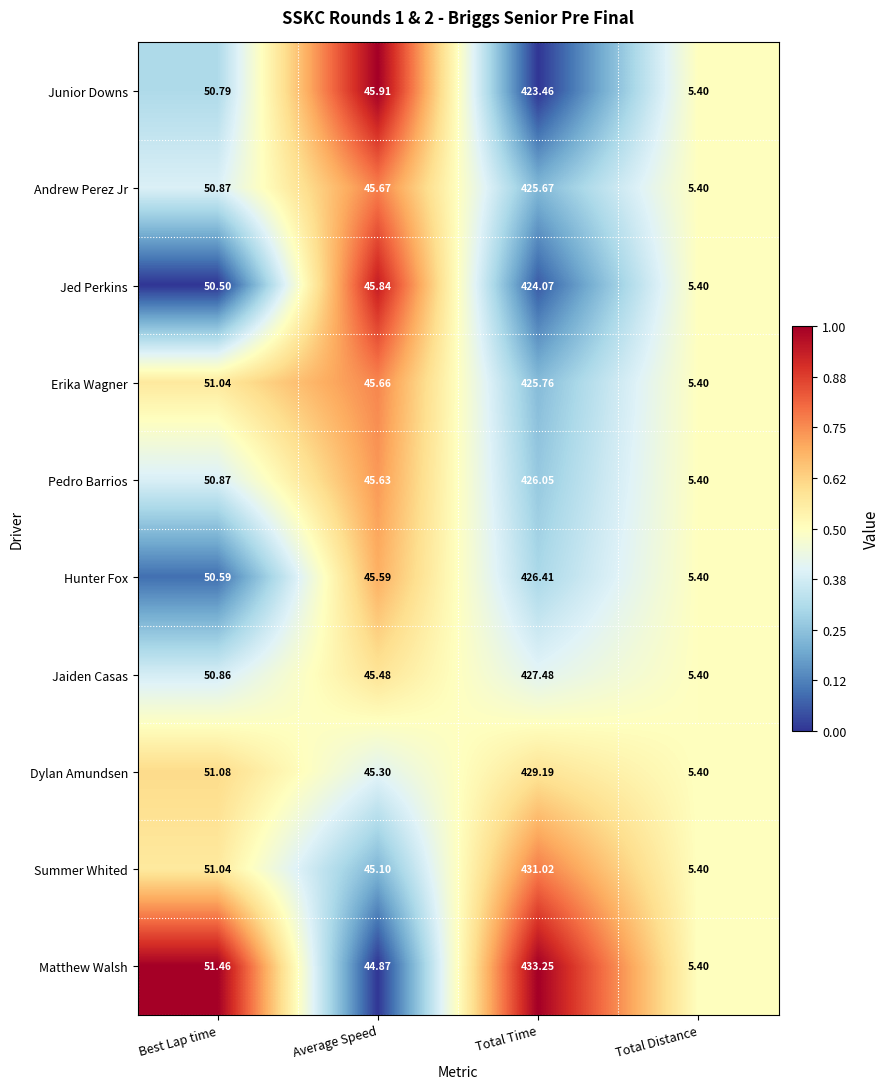

At which category does the chart reach its minimum across all series?

Total Distance